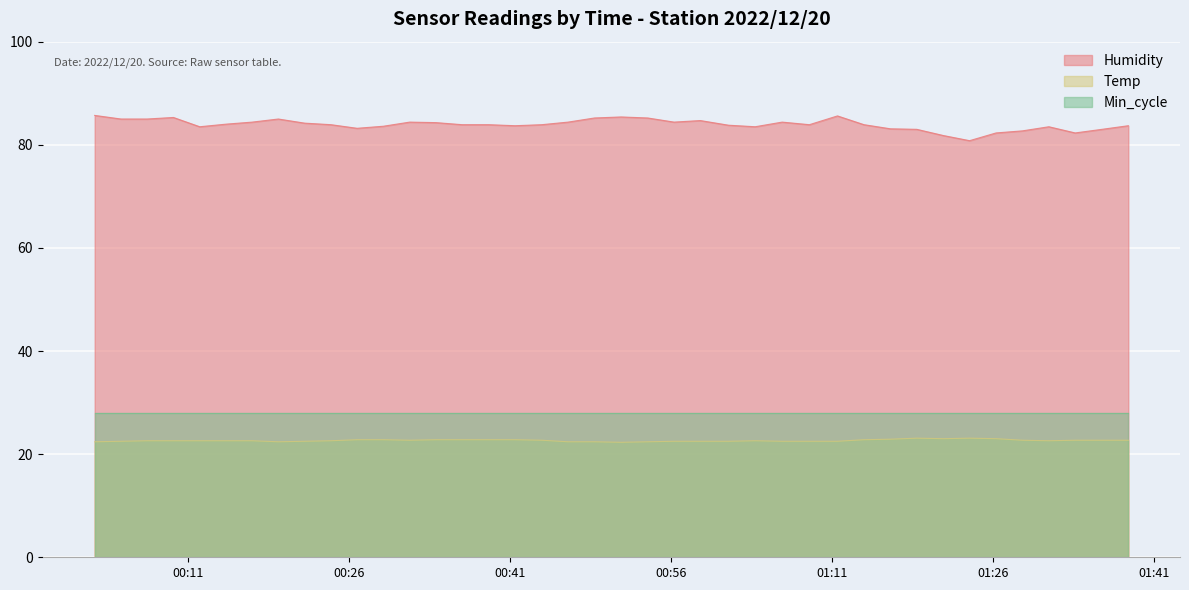

What is the greatest value displayed?

85.7